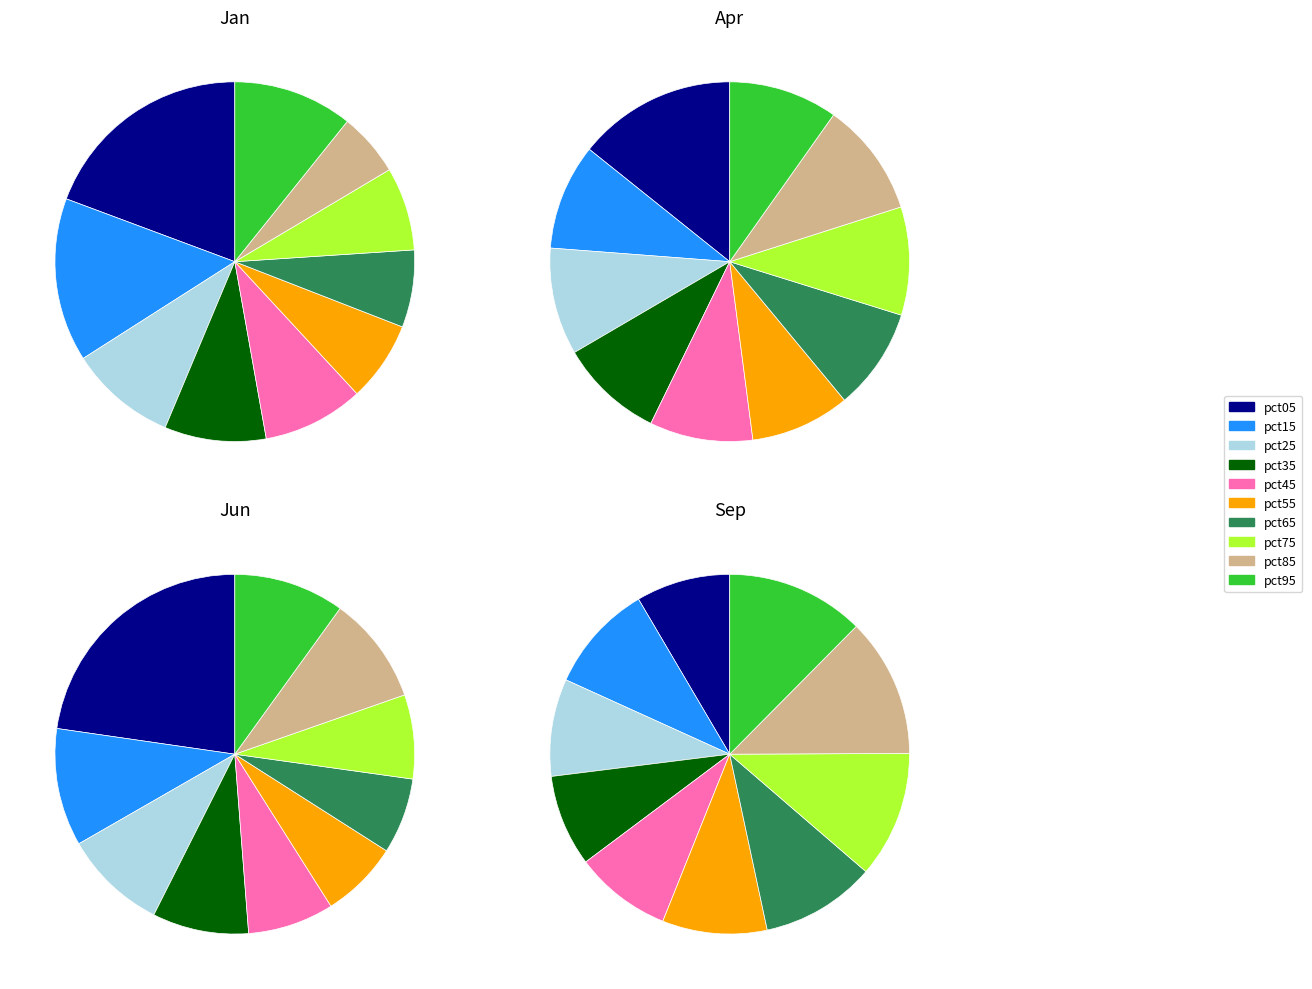

True or false: pct85 accounts for 1% of the total.

False